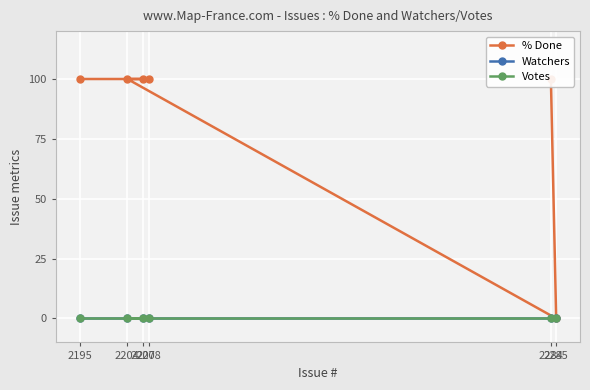

Is it true that % Done equals 59 at 2285?

False